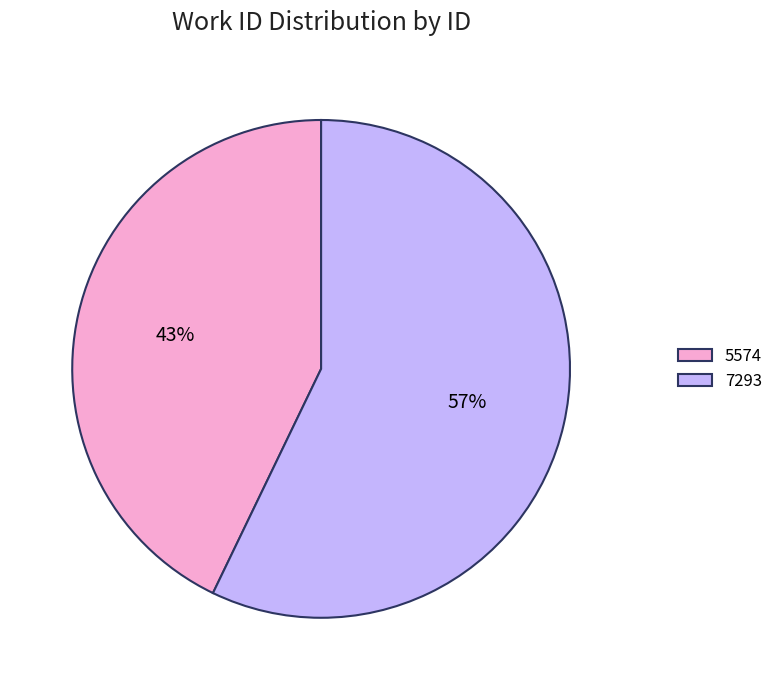

Between 7293 and 5574, which is larger?

7293